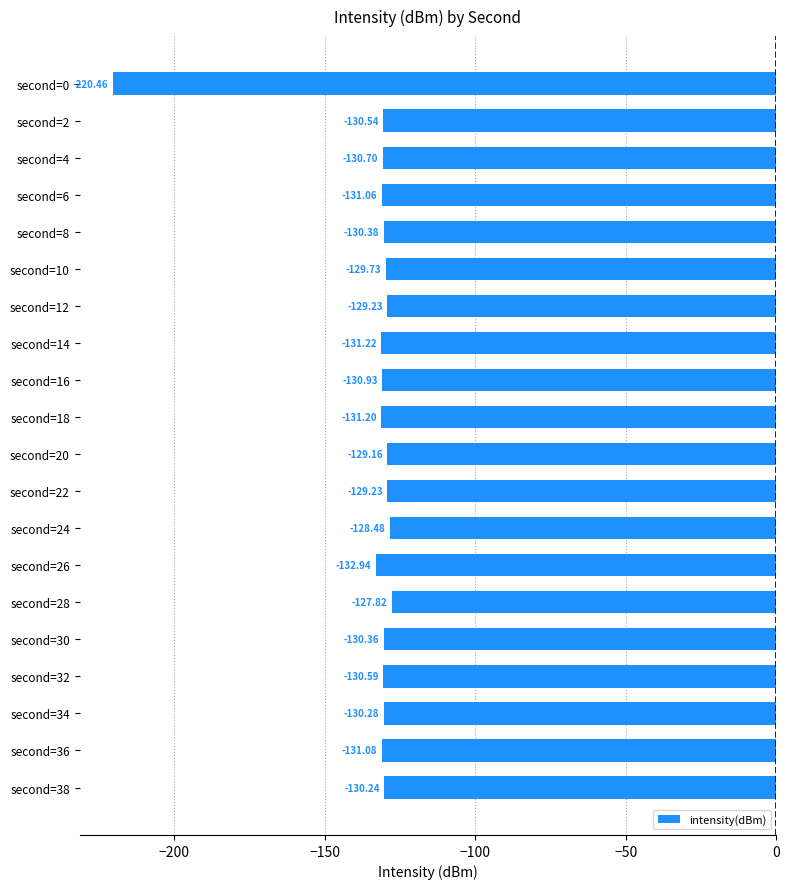

Between second=26 and second=28, which is larger?

second=28